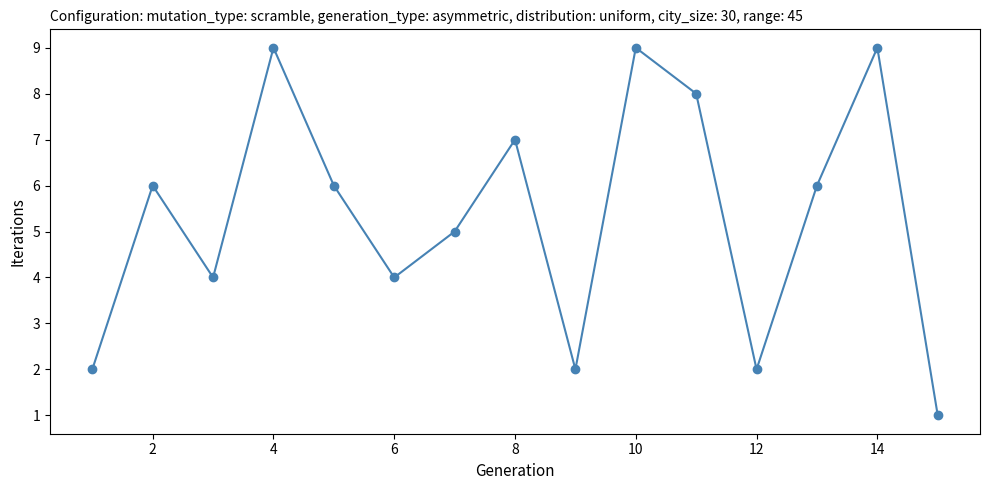

What is the greatest value displayed?

9